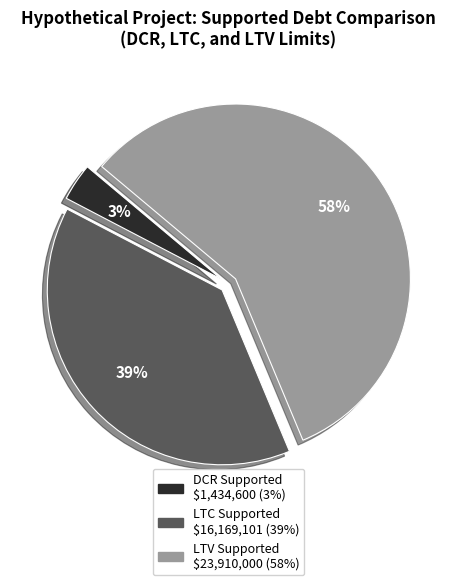

Does any single category account for the majority?

Yes